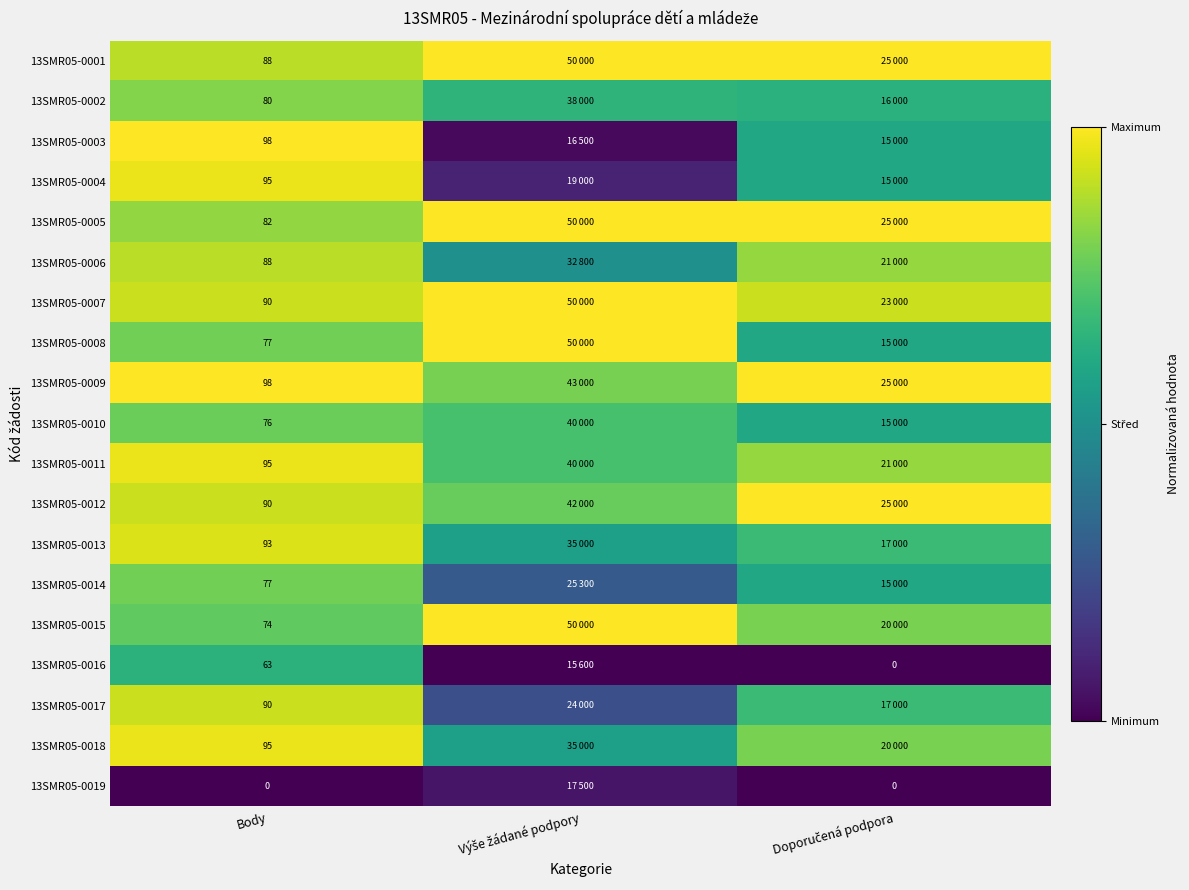

Which series has the widest spread of values?

13SMR05-0003